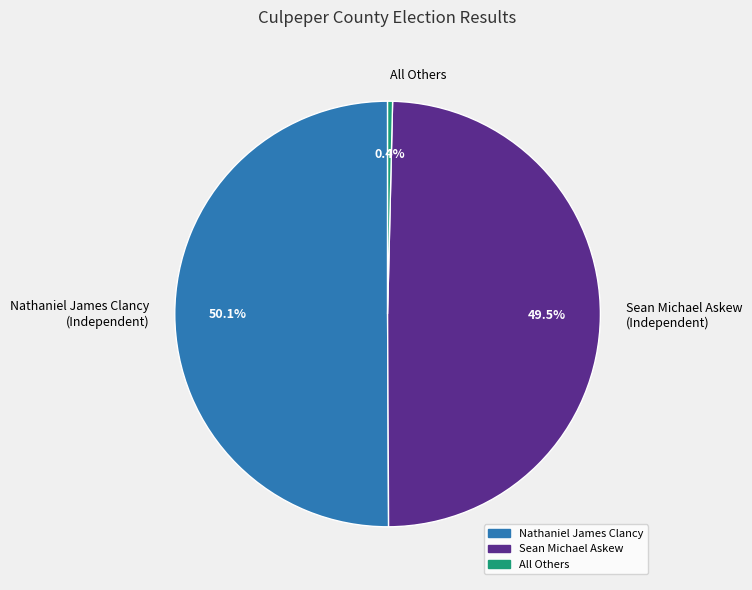

How many slices are in this pie chart?

3